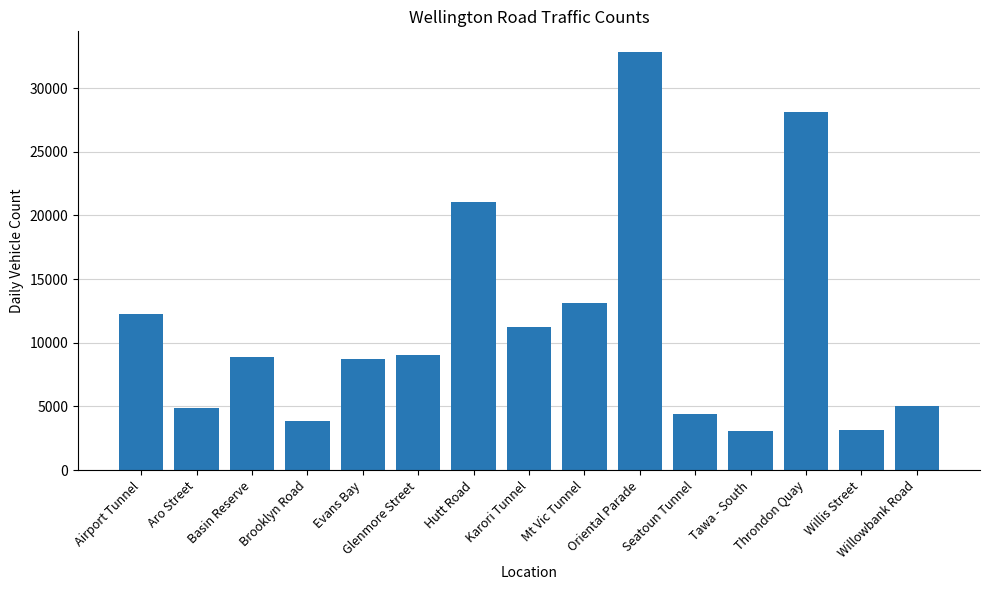

How many values are below 8887?

7